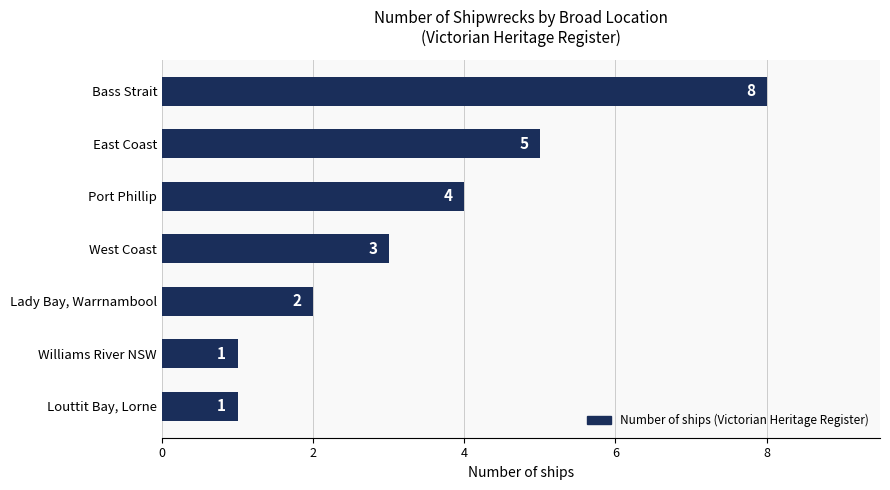

Approximately how many times larger is the value at Port Phillip compared to East Coast?

0.8